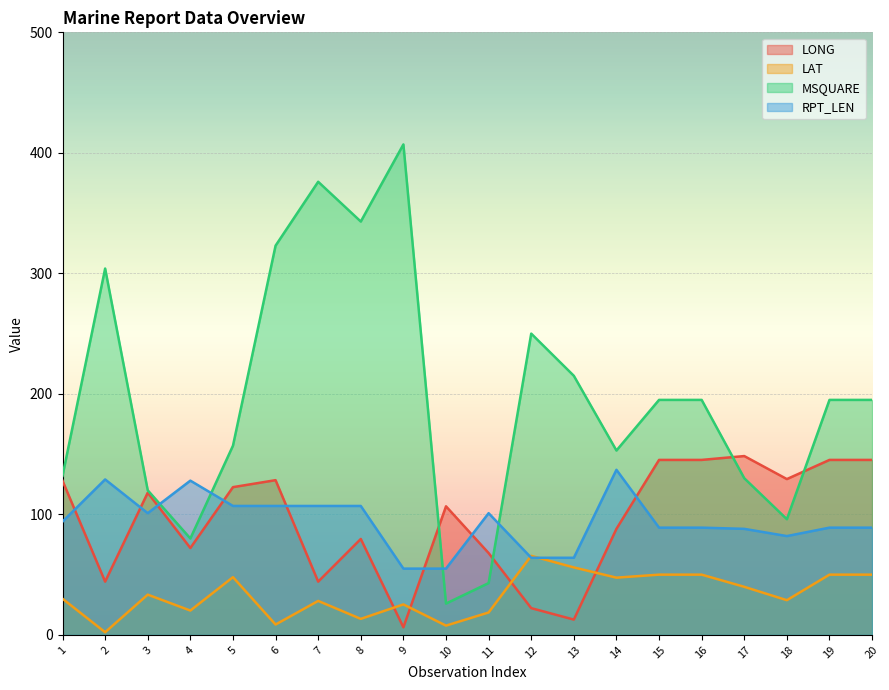

Between 5 and 15, which series saw the biggest shift?

MSQUARE